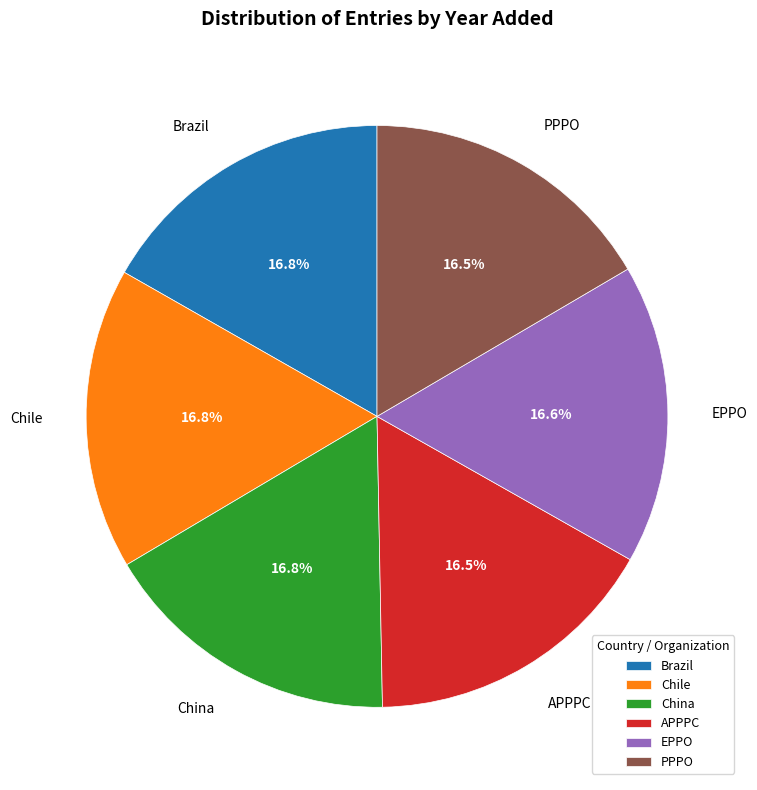

How many segments does this pie chart have?

6